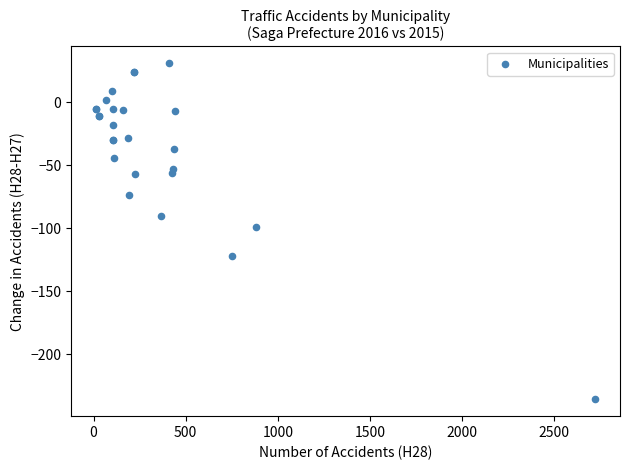

What Y value in the scatter plot is closest to -102?

-99